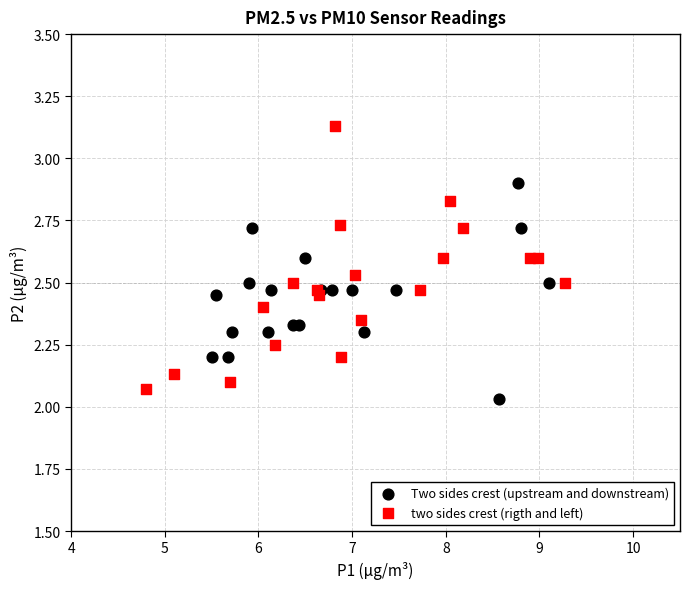

What are all the series names shown in the legend?

Two sides crest (upstream and downstream), two sides crest (rigth and left)